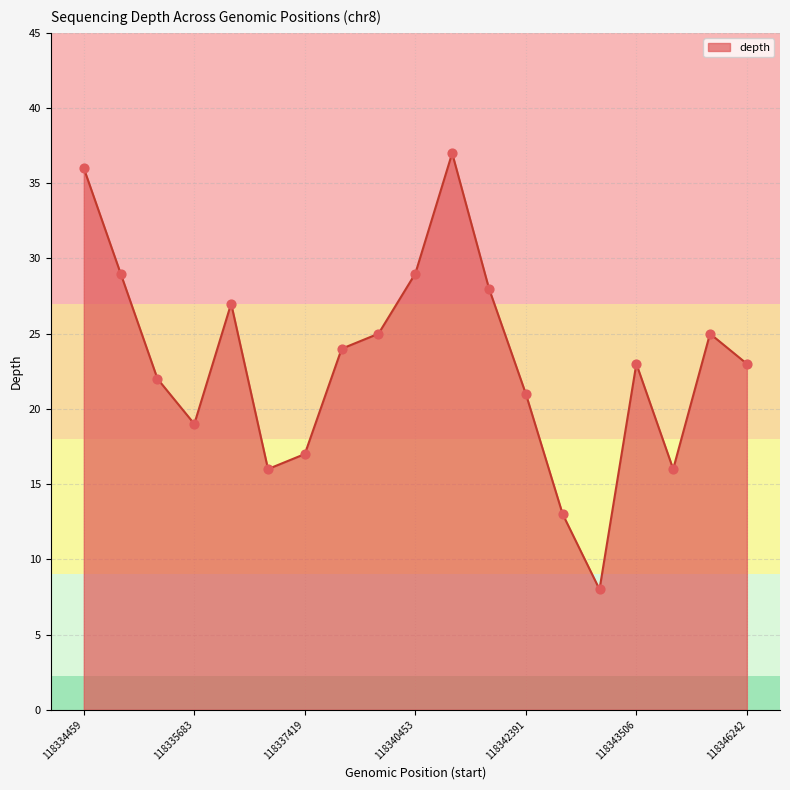

What is the difference between the maximum and minimum values?

29